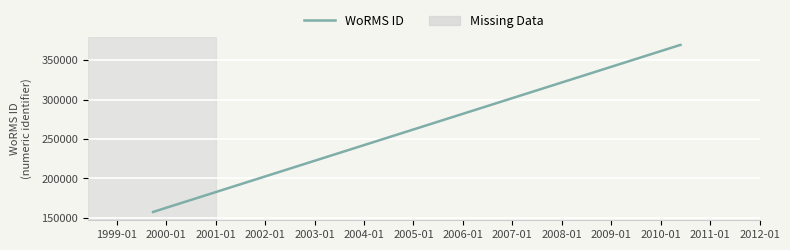

Count the values in the range 157466 to 369378.

3